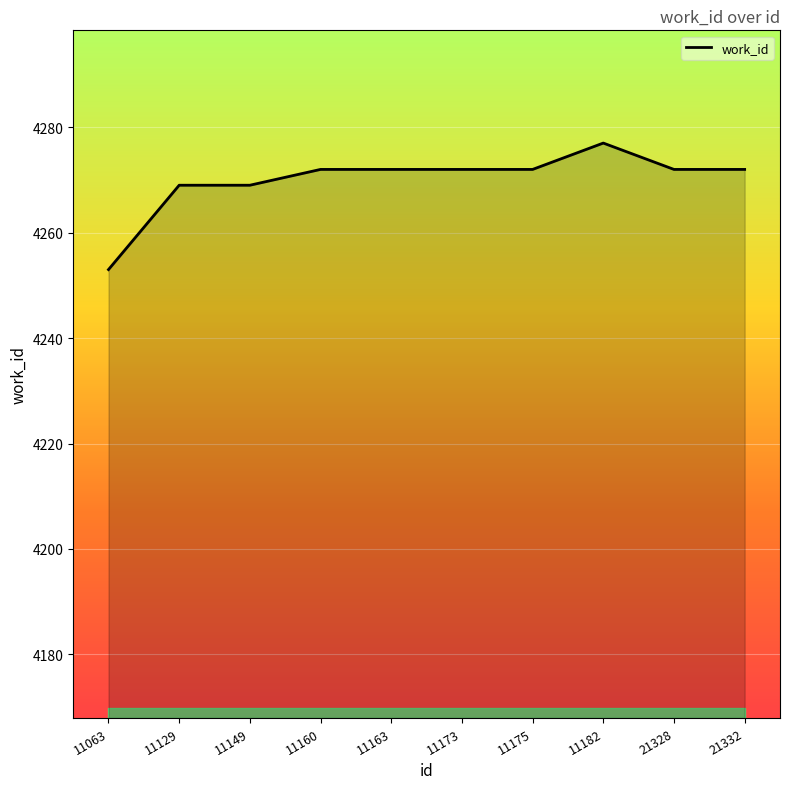

What value does the data have at 11160?

4272